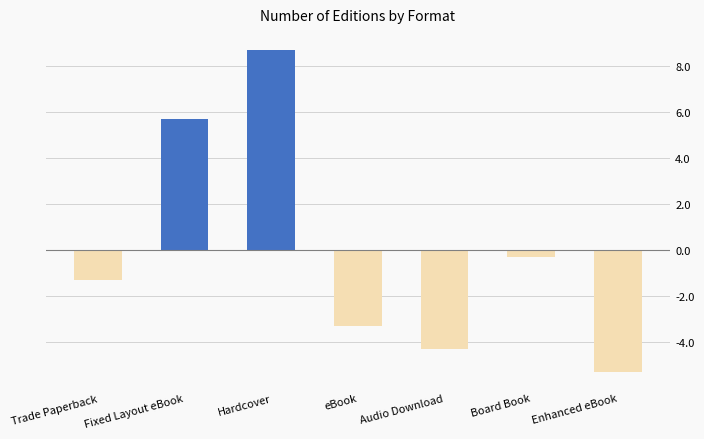

List the labels in order of value, largest first.

Hardcover, Fixed Layout eBook, Board Book, Trade Paperback, eBook, Audio Download, Enhanced eBook